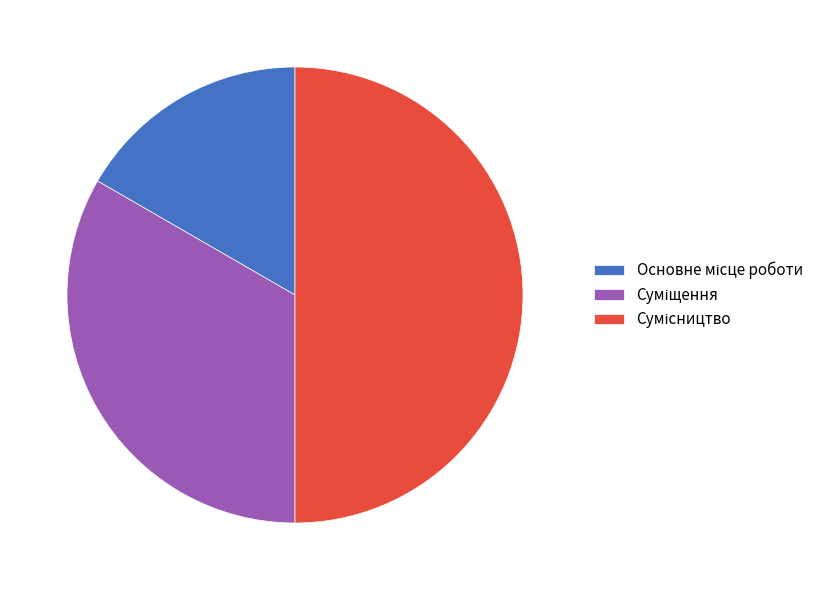

Is it true that Суміщення is 33% of the pie?

True